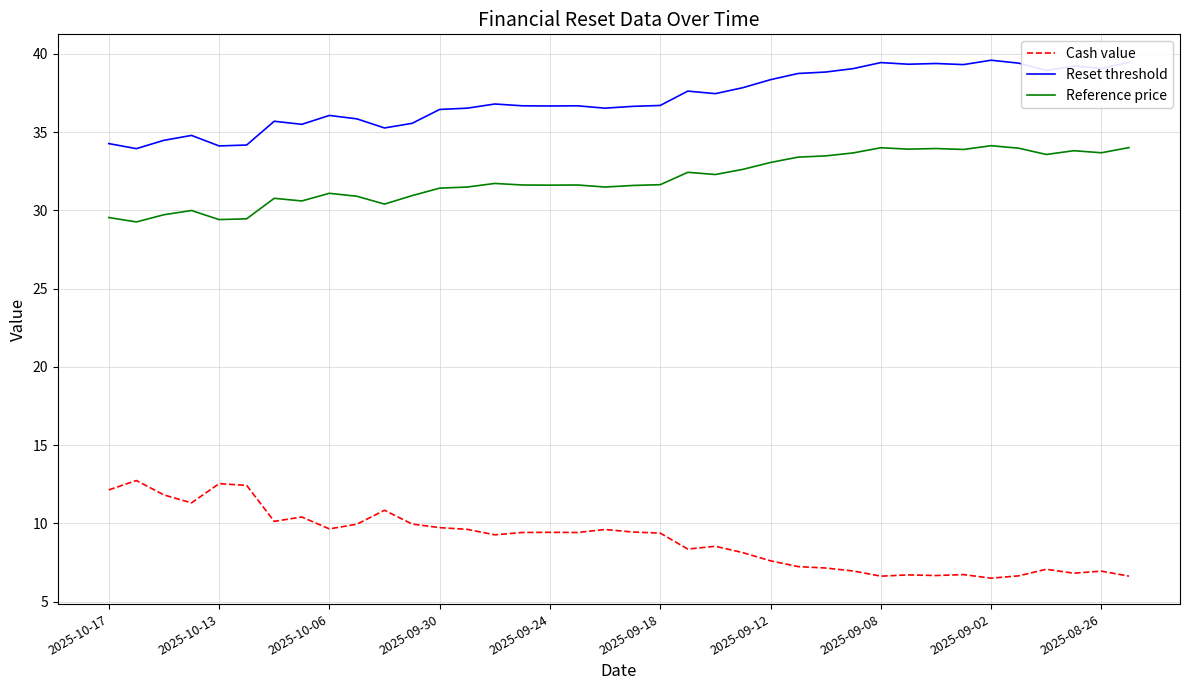

Which series has the largest total across all categories?

Reset threshold